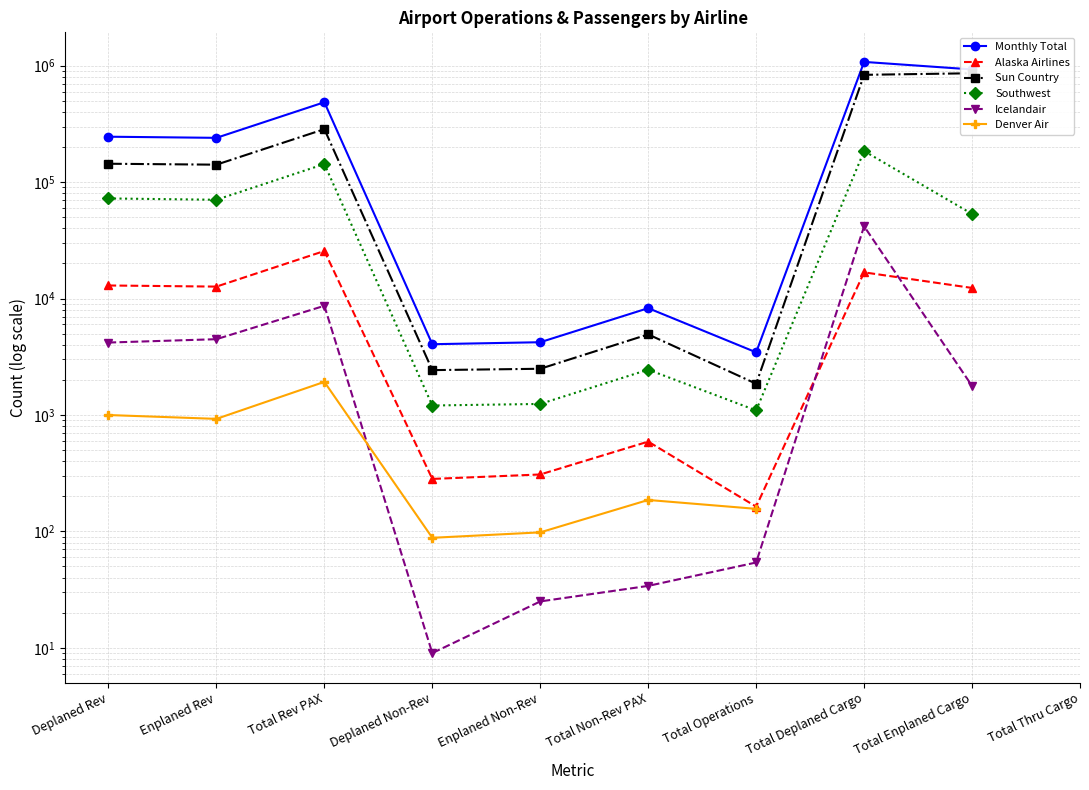

At which label is Denver Air closest to 1005?

Deplaned Rev